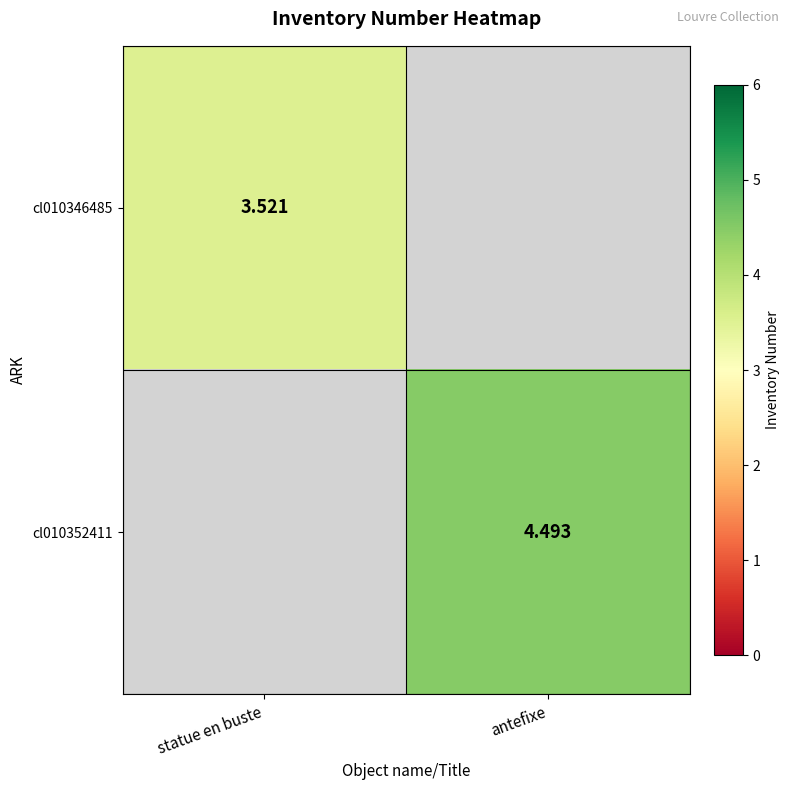

Rank the series at antefixe from lowest to highest value.

cl010346485, cl010352411